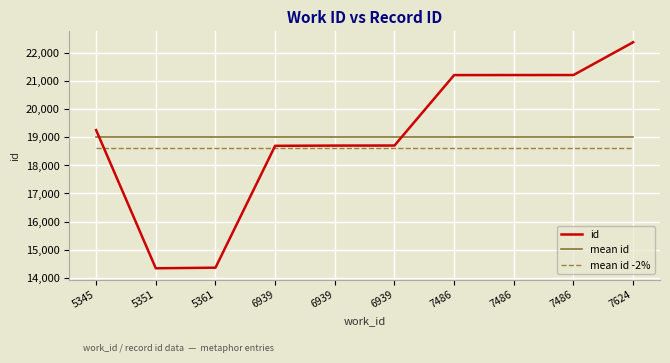

Where does the id series first go above 19246?

7486